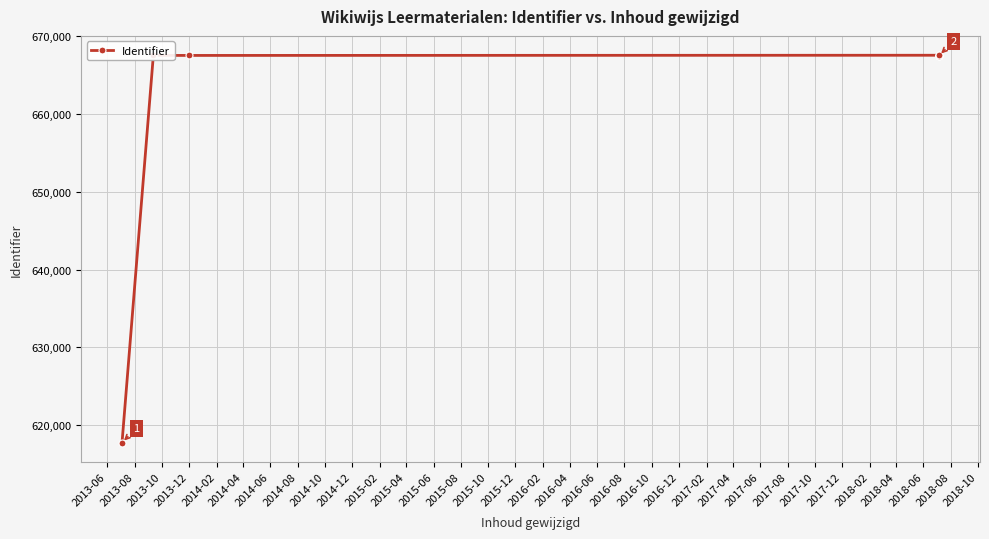

Is it true that the value at 2013-10 is 273730?

False